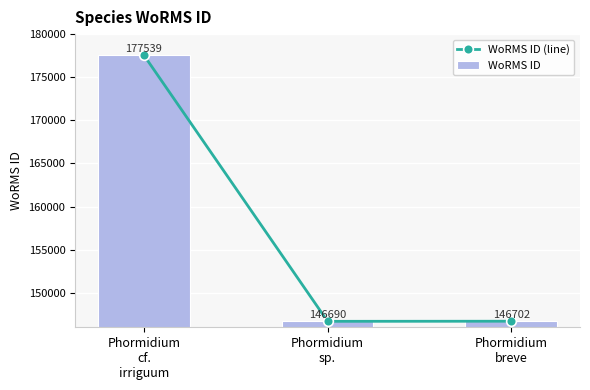

What is the minimum value shown in the chart?

146690